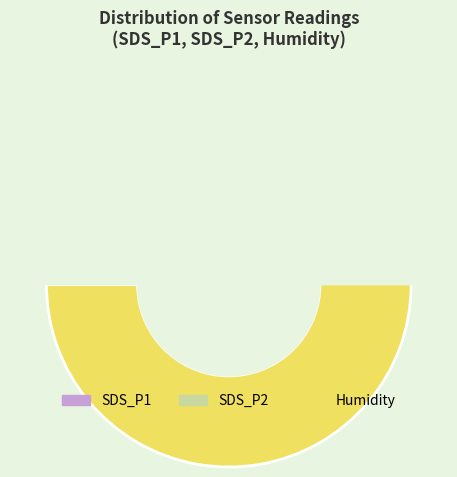

What is the smallest slice in the pie chart?

34